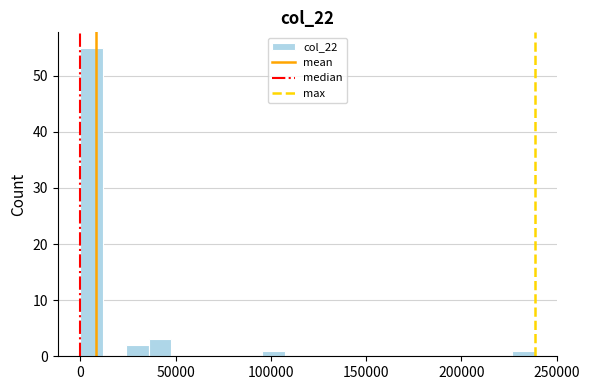

Around what value on the x-axis is the tallest bar? Give the approximate position of its centre, as read against the axis.

5000